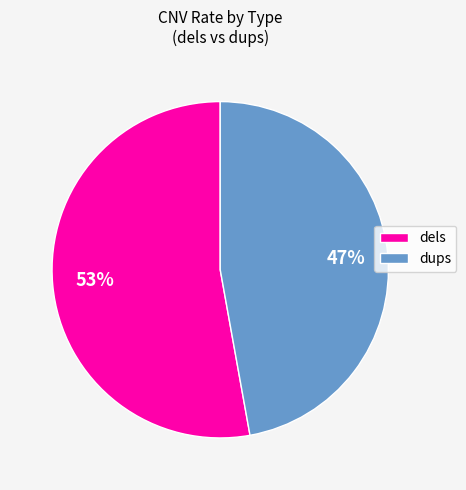

What percentage is the dups slice, to the nearest percent?

47%